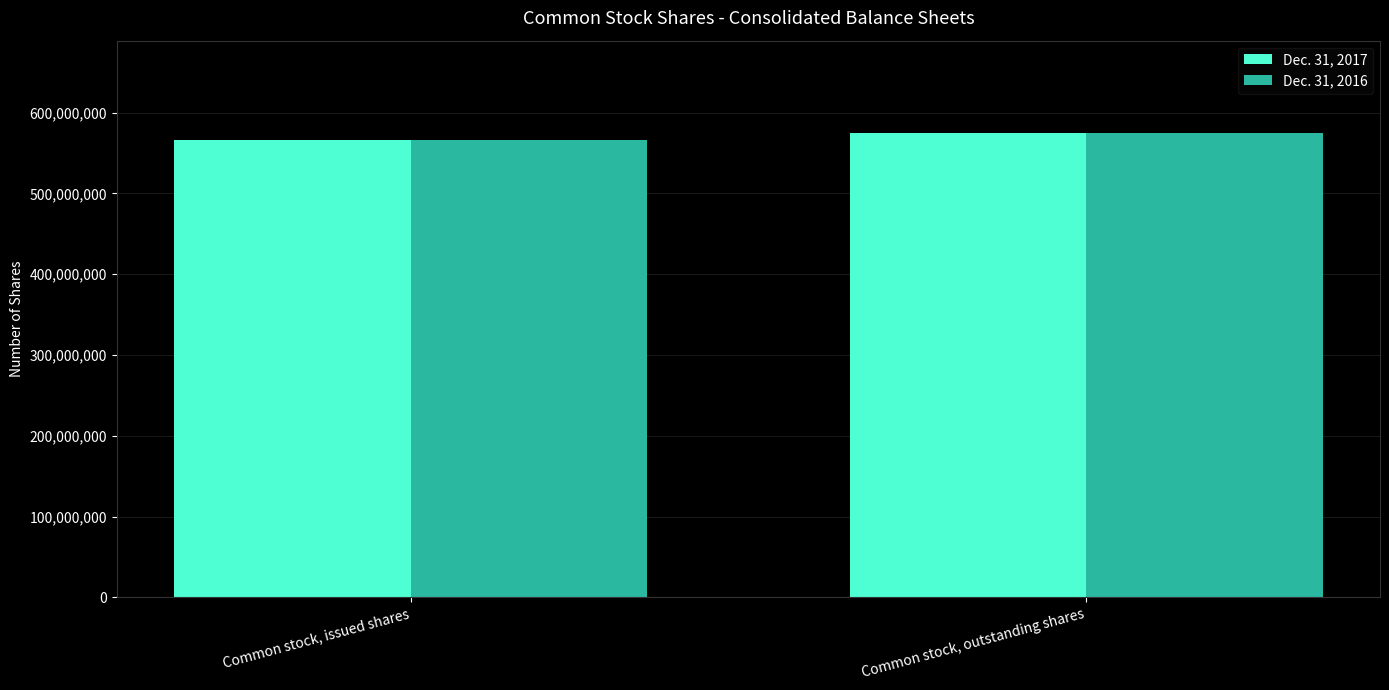

What is the label of the 2nd bar from the right?

Common stock, issued shares